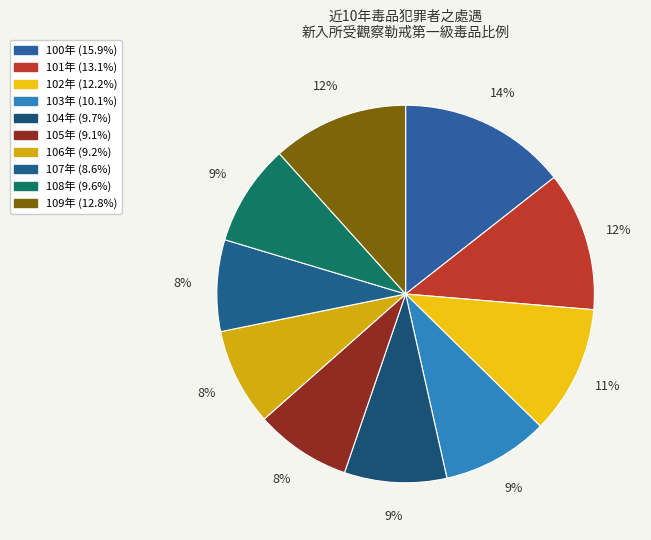

What is the smallest slice in the pie chart?

107年